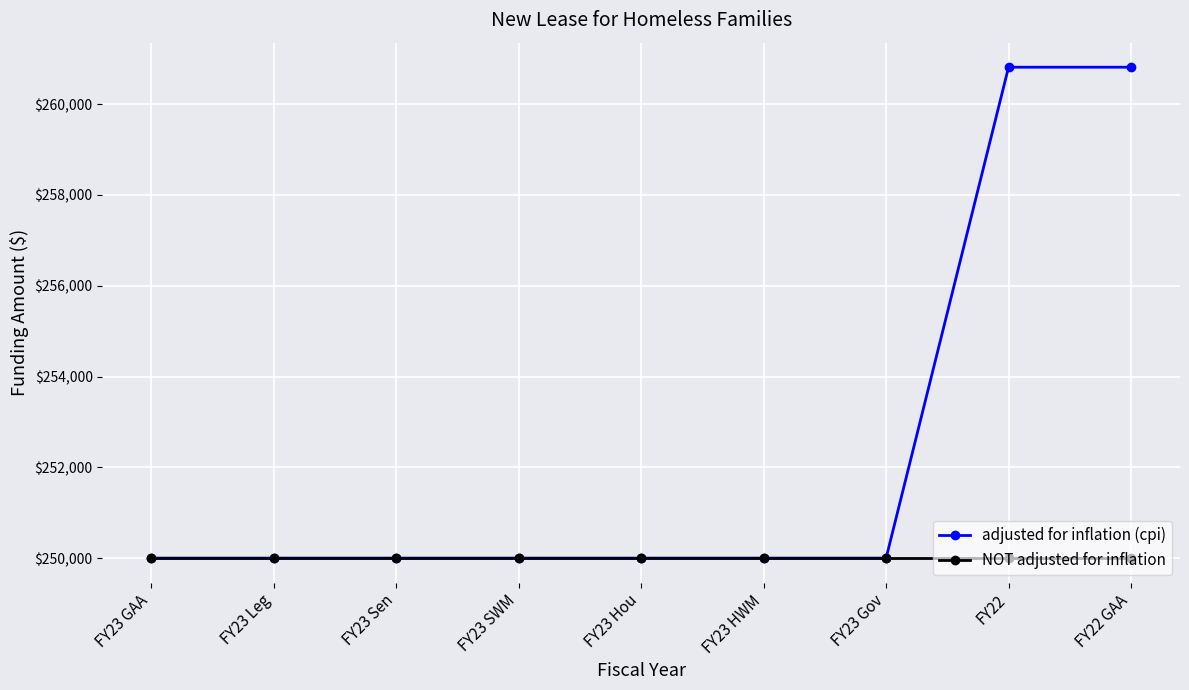

How many lines are shown in the chart?

2